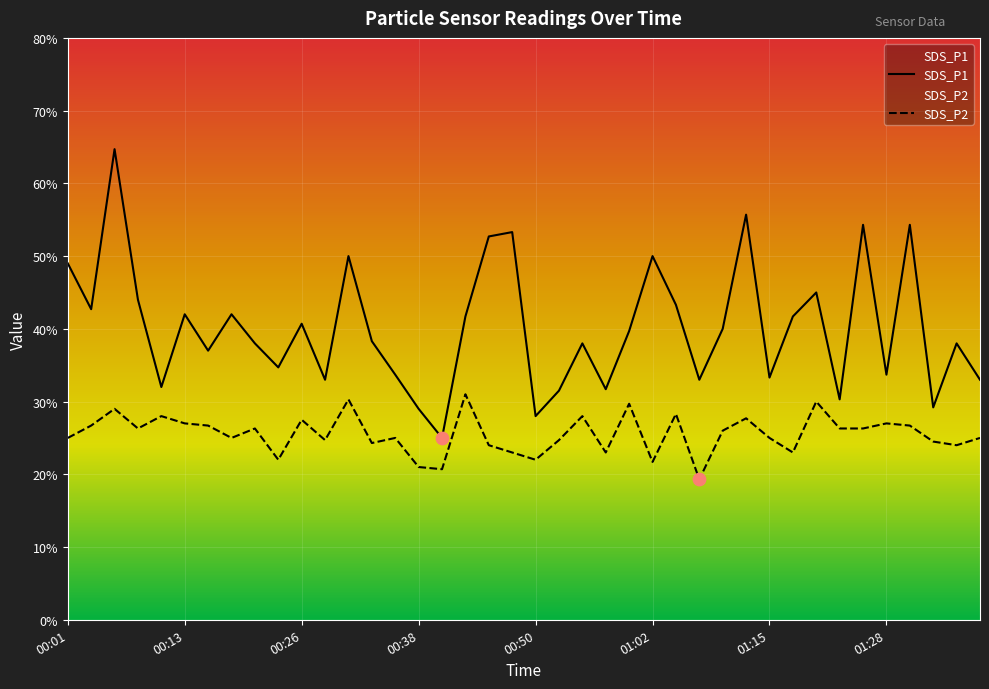

At how many categories does at least one series exceed 3?

36